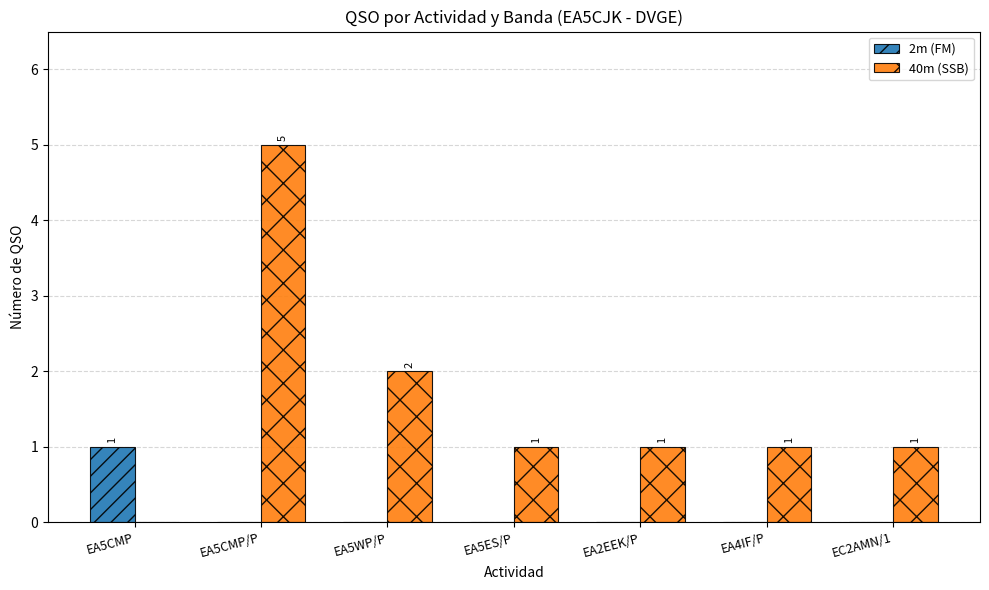

How many values in 2m (FM) are above zero?

1